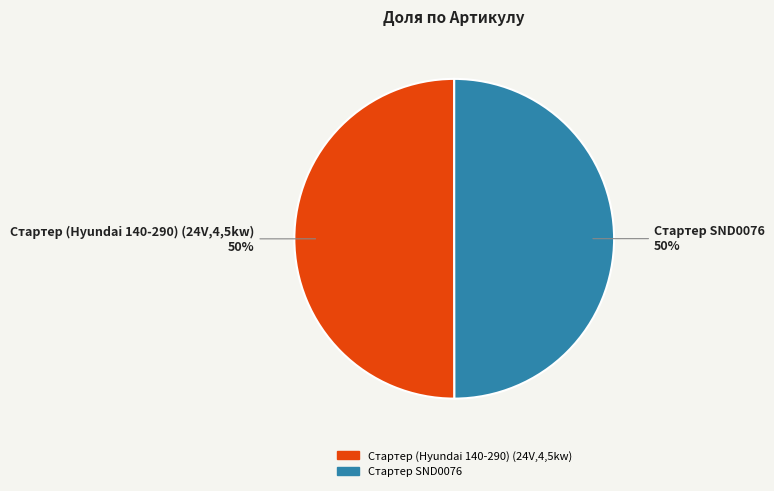

Approximately how many times larger is the value at Стартер SND0076 compared to Стартер (Hyundai 140-290) (24V,4,5kw)?

1.0